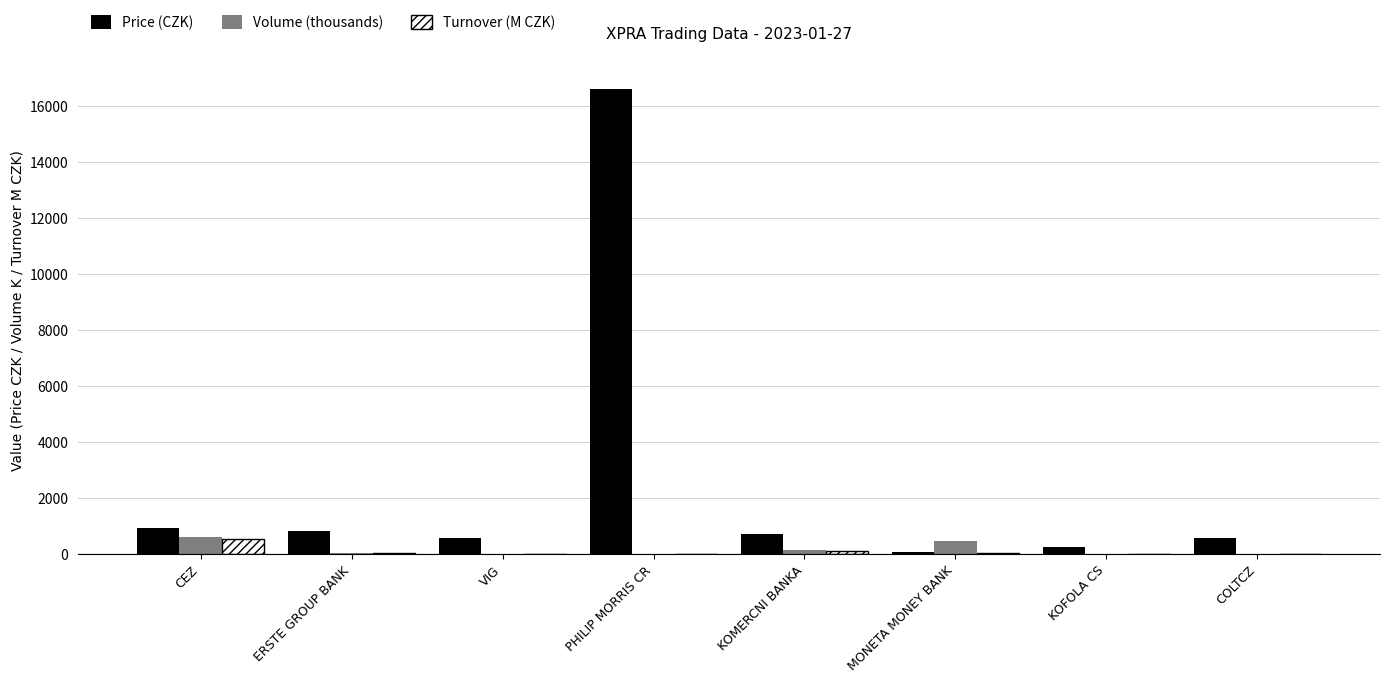

What is the sum of all Price (CZK) values?

20549.6